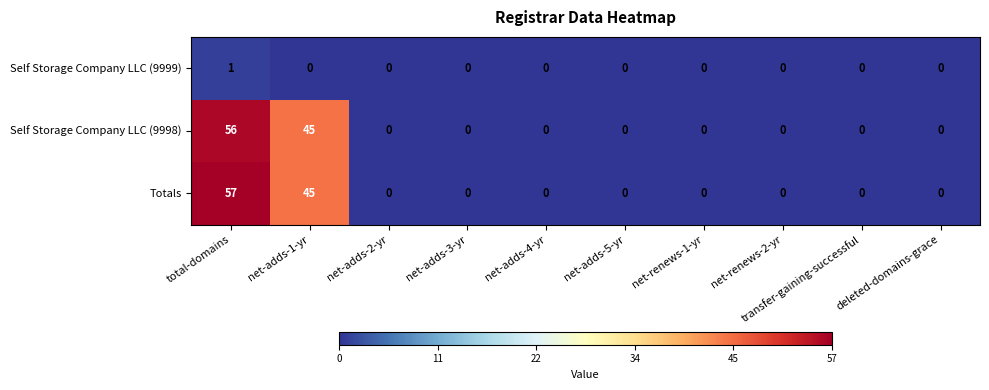

True or false: Self Storage Company LLC (9998) has a value of 31 at net-renews-2-yr.

False